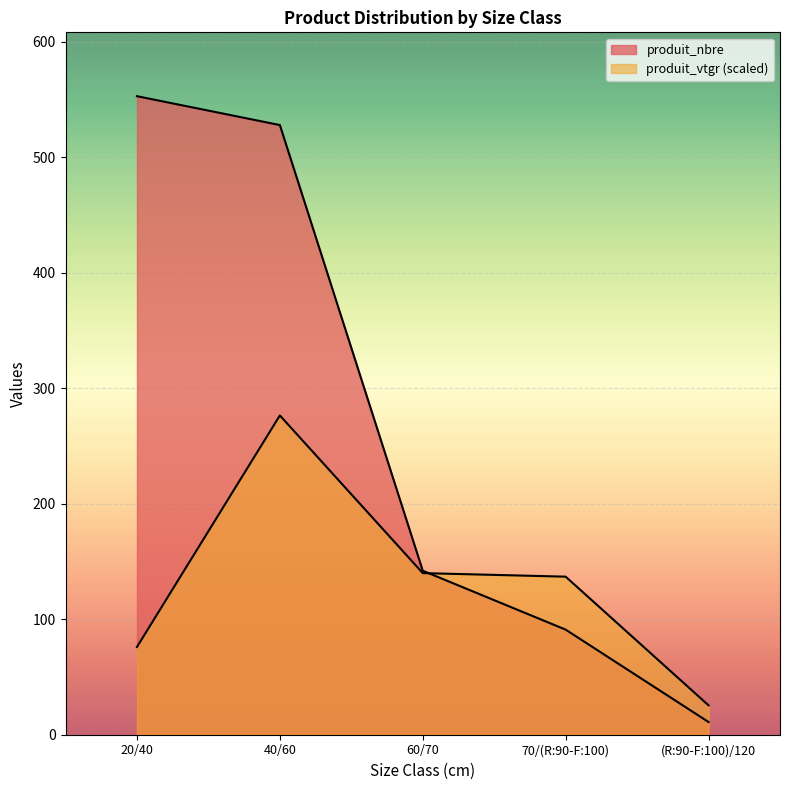

Which series has the largest range (max minus min)?

produit_nbre